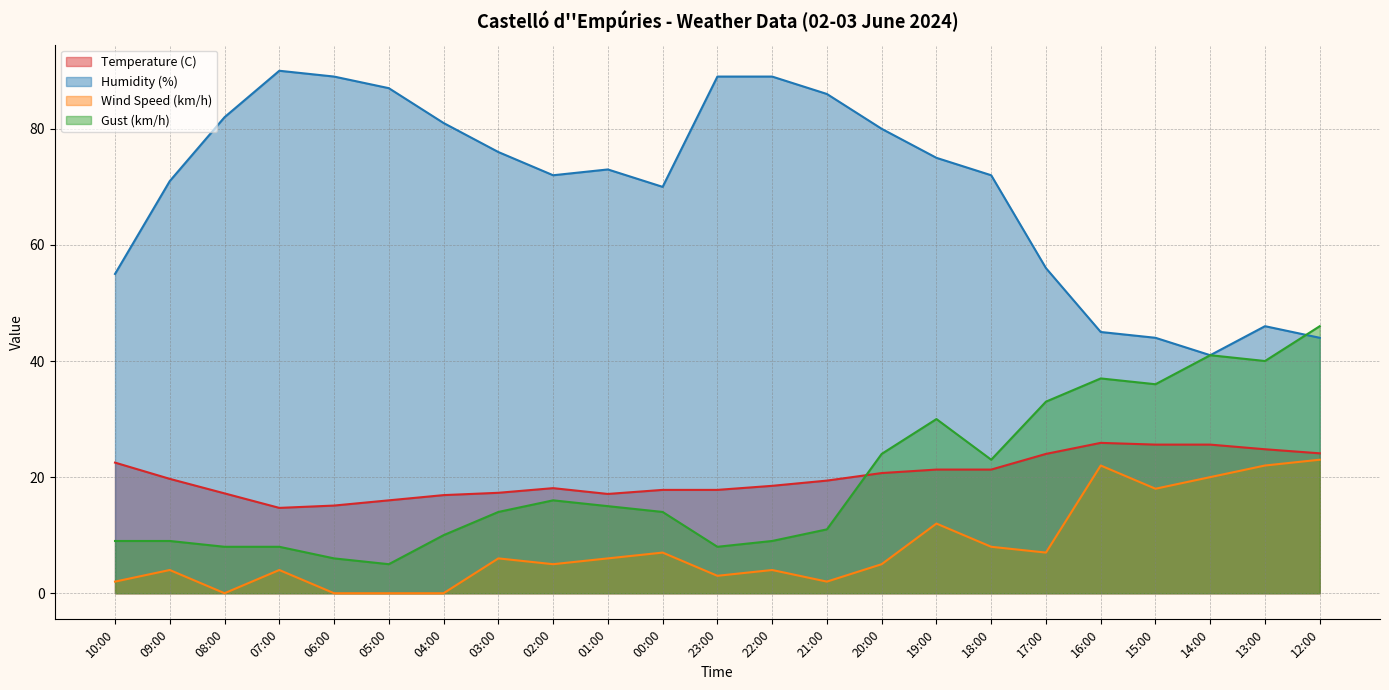

Between 23:00 and 07:00, which is larger?

23:00